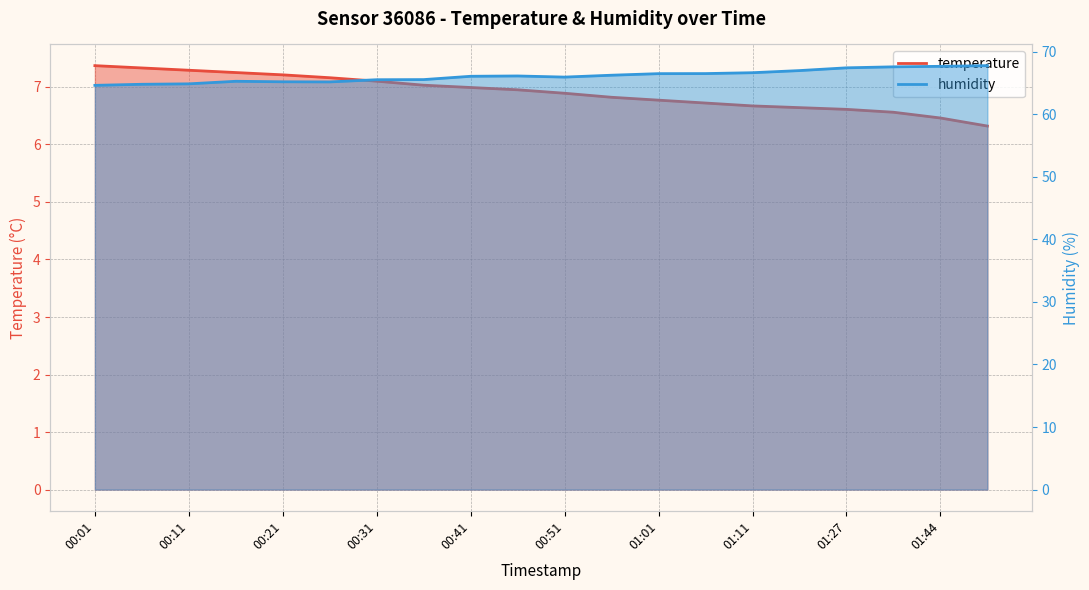

True or false: temperature and humidity intersect in this chart.

False